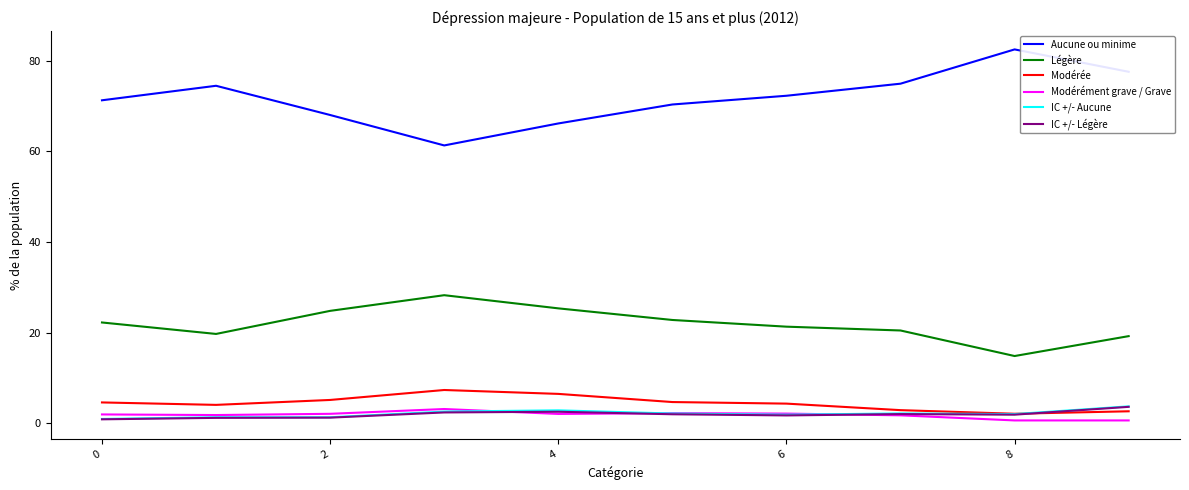

What is the greatest value displayed?

82.5